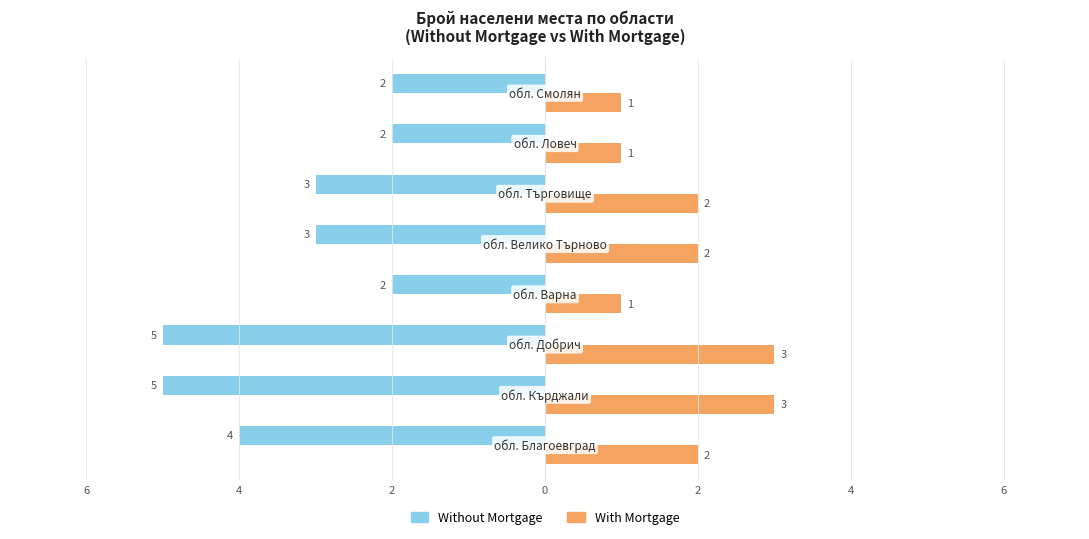

What is the average value of the Without Mortgage series?

-3